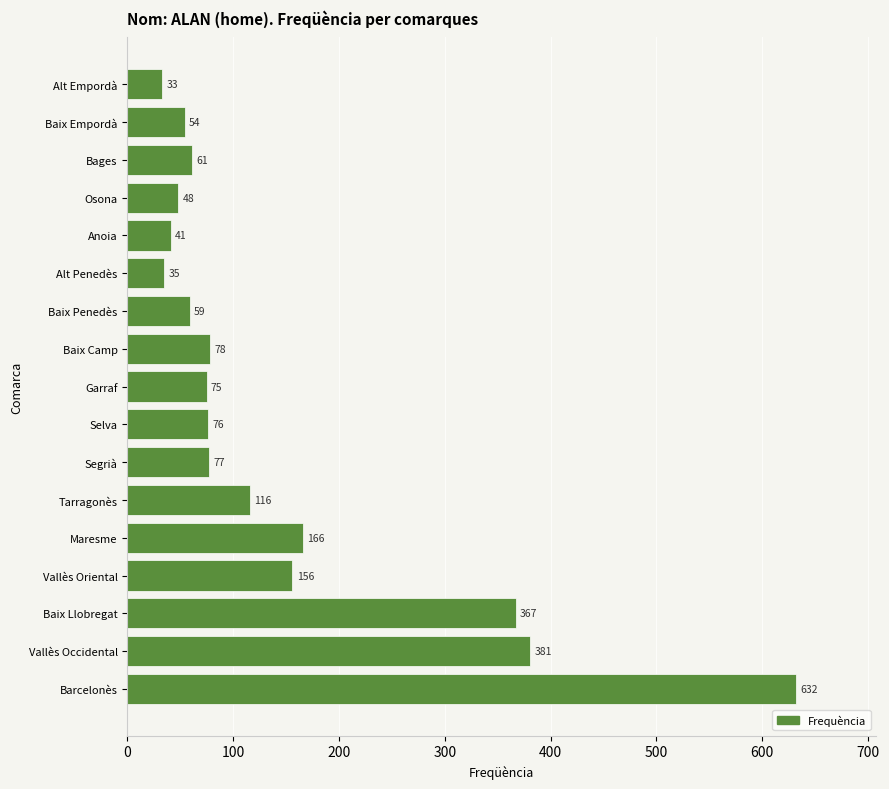

Reading top to bottom, what are all the values shown in this chart?

Alt Empordà=33	Baix Empordà=54	Bages=61	Osona=48	Anoia=41	Alt Penedès=35	Baix Penedès=59	Baix Camp=78	Garraf=75	Selva=76	Segrià=77	Tarragonès=116	Maresme=166	Vallès Oriental=156	Baix Llobregat=367	Vallès Occidental=381	Barcelonès=632